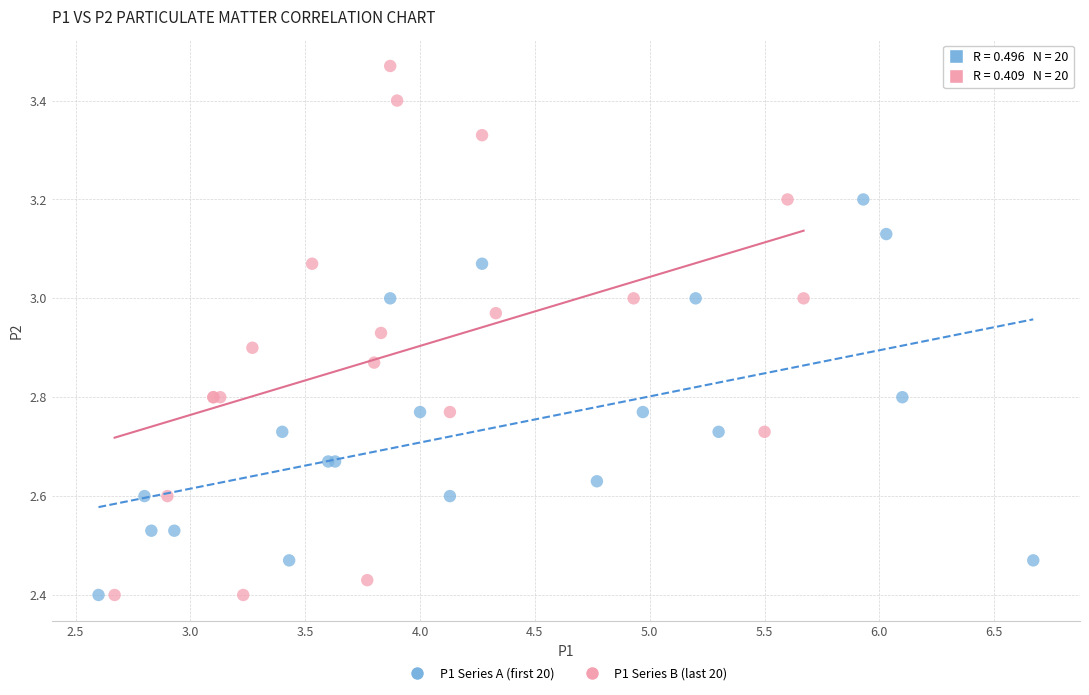

Which series reaches the maximum Y coordinate?

P1 Series B (last 20)